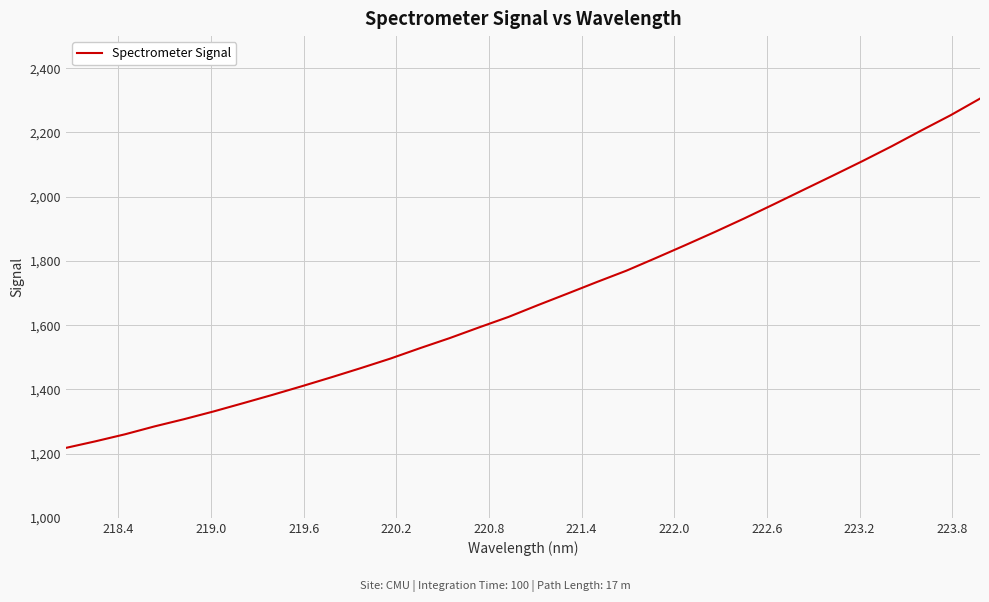

What is the difference between the maximum and minimum values?

1087.6